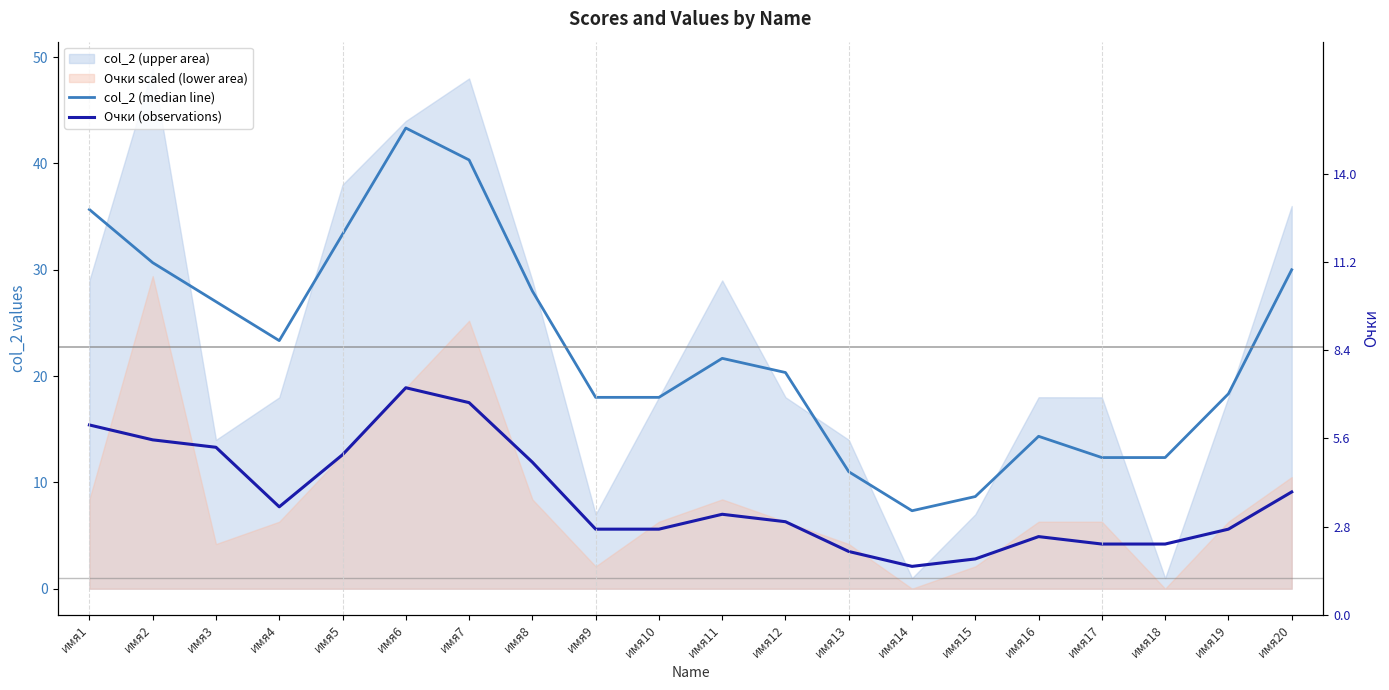

Which series changed the most between имя8 and имя19?

col_2 (median line)